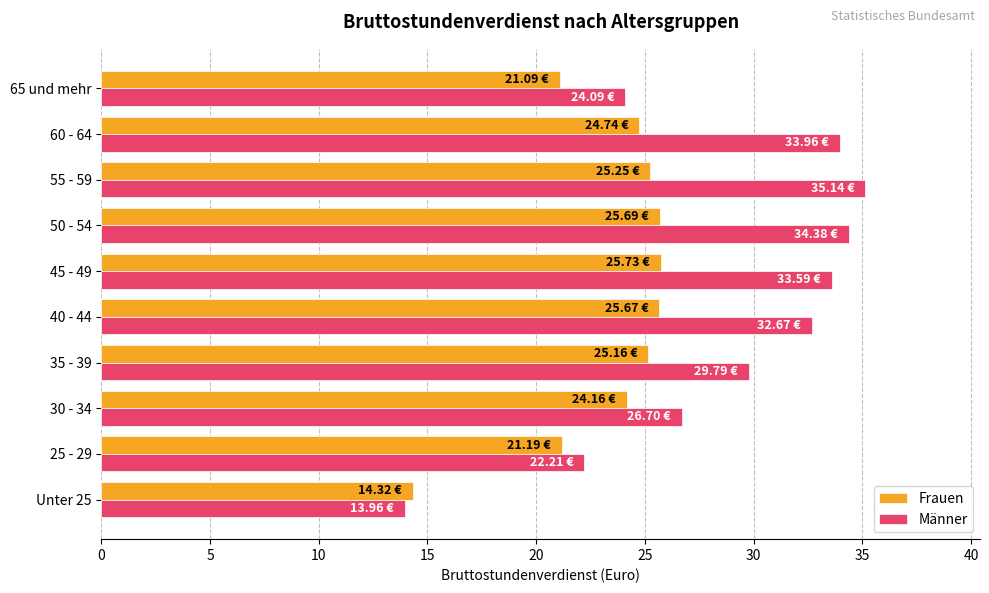

What is the sum of all Männer values?

286.5